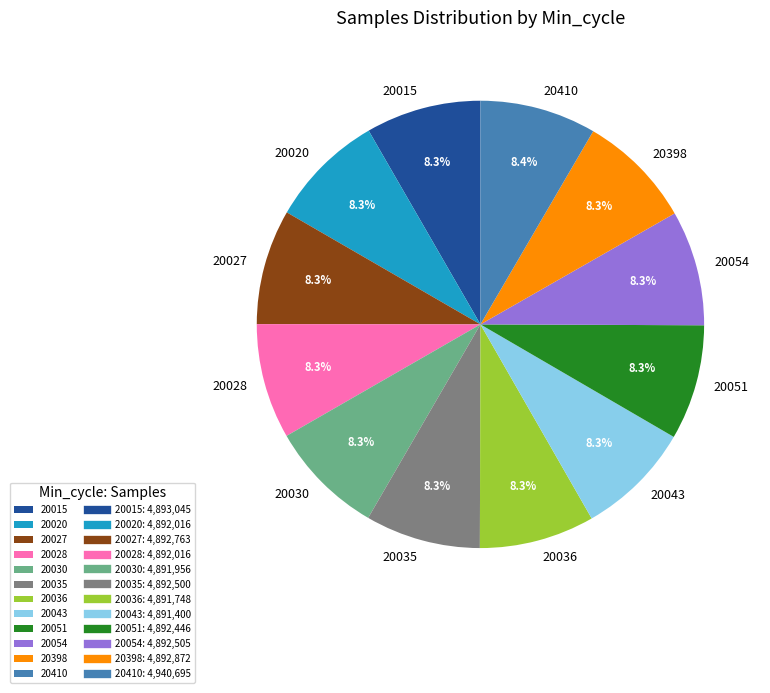

Approximately how many times larger is the value at 20410 compared to 20020?

1.0